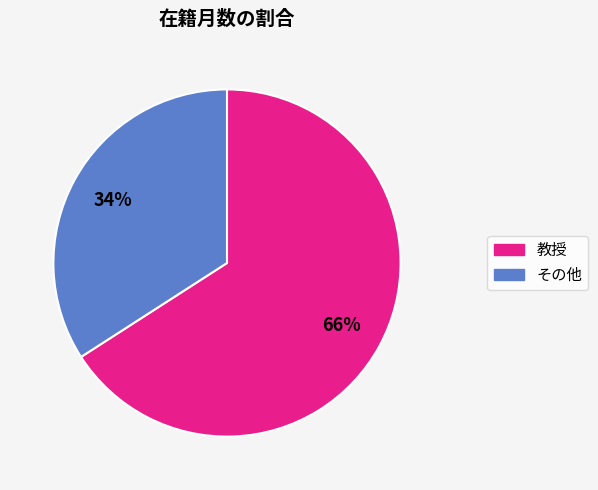

To the nearest percent, what is the average slice percentage?

50%